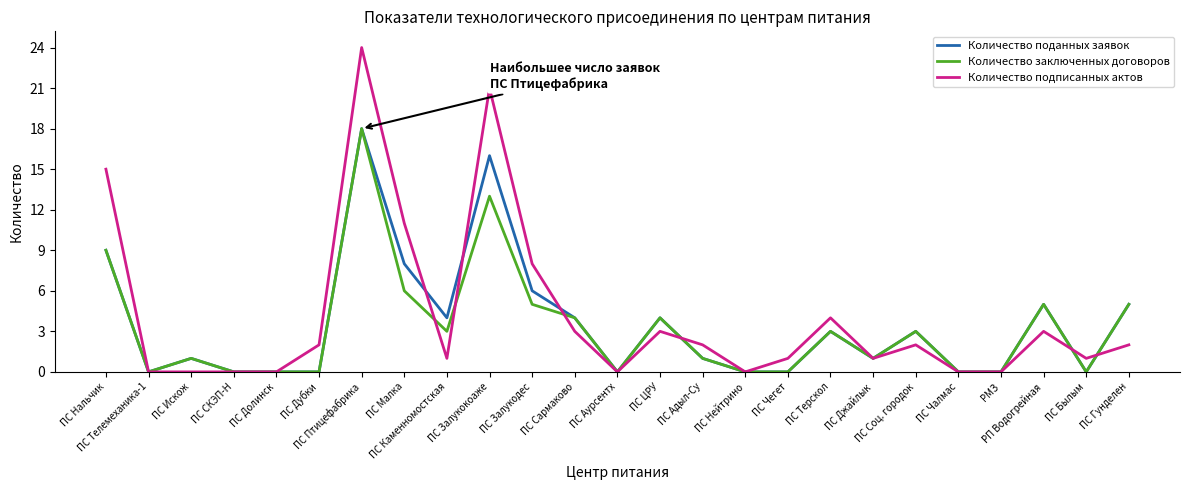

Reading right to left, transcribe all the data shown in this chart.

Количество поданных заявок: ПС Гунделен=5	ПС Былым=0	РП Водогрейная=5	РМЗ=0	ПС Чалмас=0	ПС Соц. городок=3	ПС Джайлык=1	ПС Терскол=3	ПС Чегет=0	ПС Нейтрино=0	ПС Адыл-Су=1	ПС ЦРУ=4	ПС Аурсентх=0	ПС Сармаково=4	ПС Залукодес=6	ПС Залукокоаже=16	ПС Каменномостская=4	ПС Малка=8	ПС Птицефабрика=18	ПС Дубки=0	ПС Долинск=0	ПС СКЭП-Н=0	ПС Искож=1	ПС Телемеханика-1=0	ПС Нальчик=9
Количество заключенных договоров: ПС Гунделен=5	ПС Былым=0	РП Водогрейная=5	РМЗ=0	ПС Чалмас=0	ПС Соц. городок=3	ПС Джайлык=1	ПС Терскол=3	ПС Чегет=0	ПС Нейтрино=0	ПС Адыл-Су=1	ПС ЦРУ=4	ПС Аурсентх=0	ПС Сармаково=4	ПС Залукодес=5	ПС Залукокоаже=13	ПС Каменномостская=3	ПС Малка=6	ПС Птицефабрика=18	ПС Дубки=0	ПС Долинск=0	ПС СКЭП-Н=0	ПС Искож=1	ПС Телемеханика-1=0	ПС Нальчик=9
Количество подписанных актов: ПС Гунделен=2	ПС Былым=1	РП Водогрейная=3	РМЗ=0	ПС Чалмас=0	ПС Соц. городок=2	ПС Джайлык=1	ПС Терскол=4	ПС Чегет=1	ПС Нейтрино=0	ПС Адыл-Су=2	ПС ЦРУ=3	ПС Аурсентх=0	ПС Сармаково=3	ПС Залукодес=8	ПС Залукокоаже=21	ПС Каменномостская=1	ПС Малка=11	ПС Птицефабрика=24	ПС Дубки=2	ПС Долинск=0	ПС СКЭП-Н=0	ПС Искож=0	ПС Телемеханика-1=0	ПС Нальчик=15